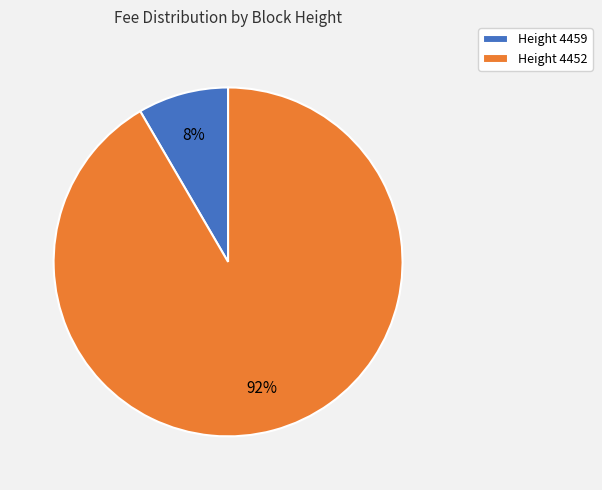

Which has a higher value, Height 4452 or Height 4459?

Height 4452